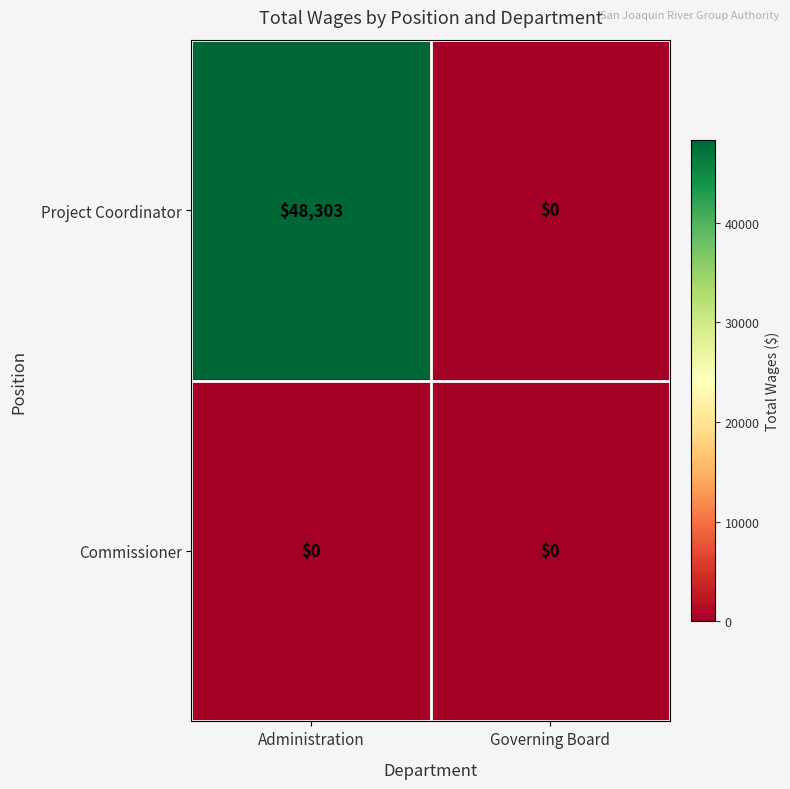

Which label corresponds to the largest value in the chart?

Administration